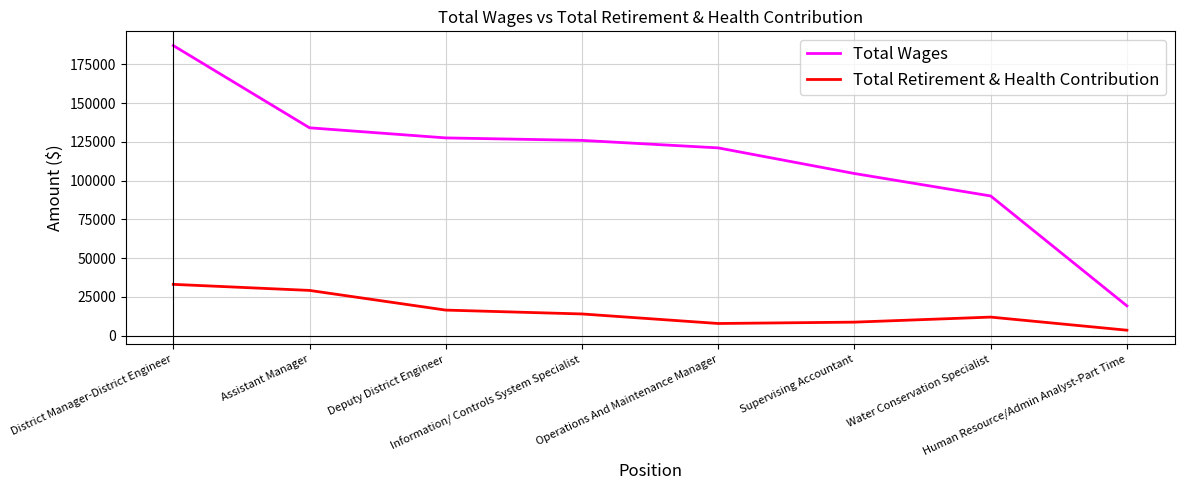

Rank the series at Water Conservation Specialist from highest to lowest value.

Total Wages, Total Retirement & Health Contribution